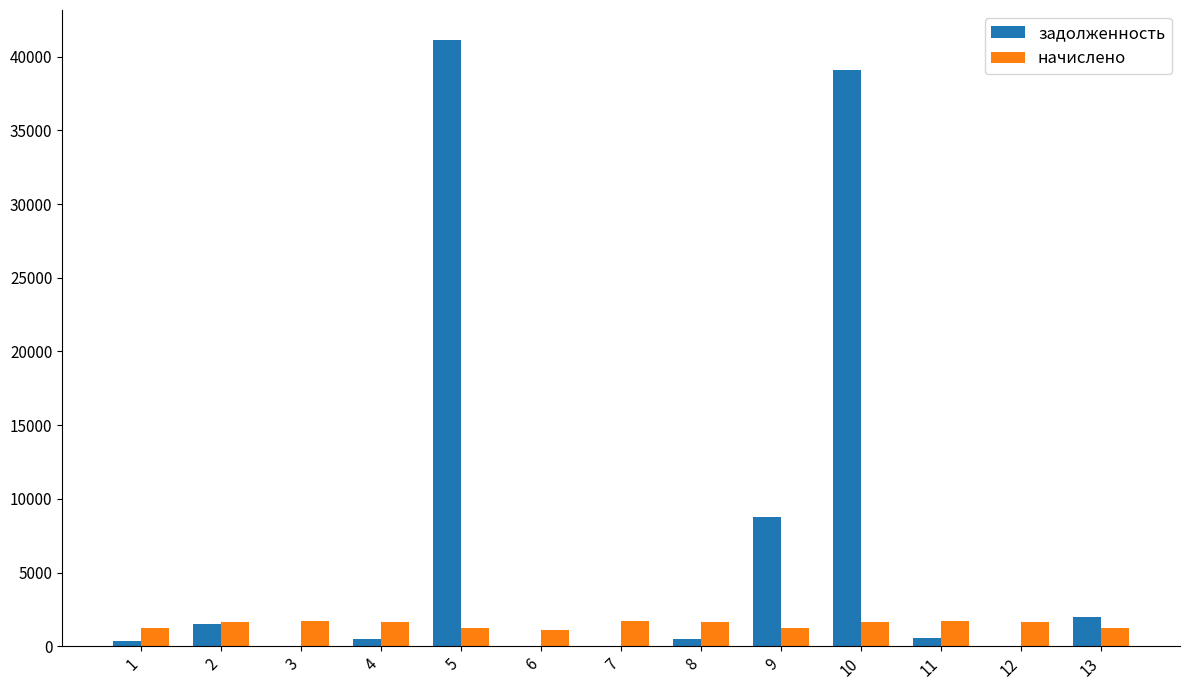

Which series changed the most between 4 and 9?

задолженность